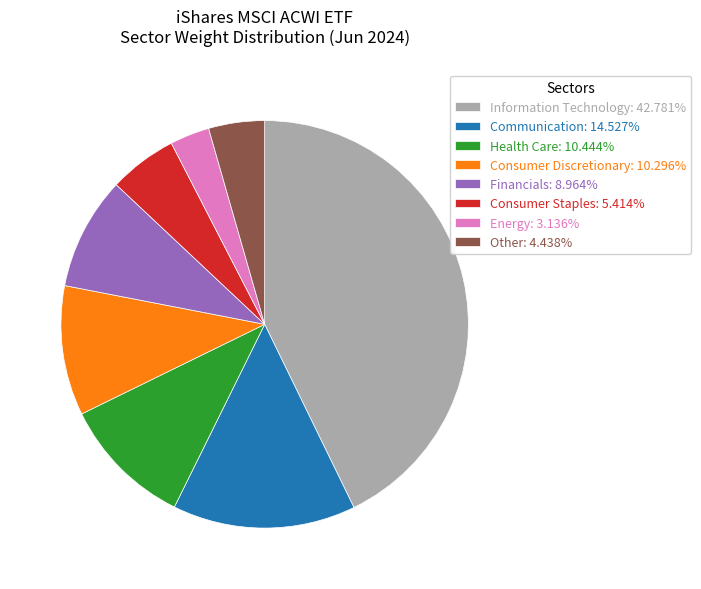

Count the number of slices in the pie.

8